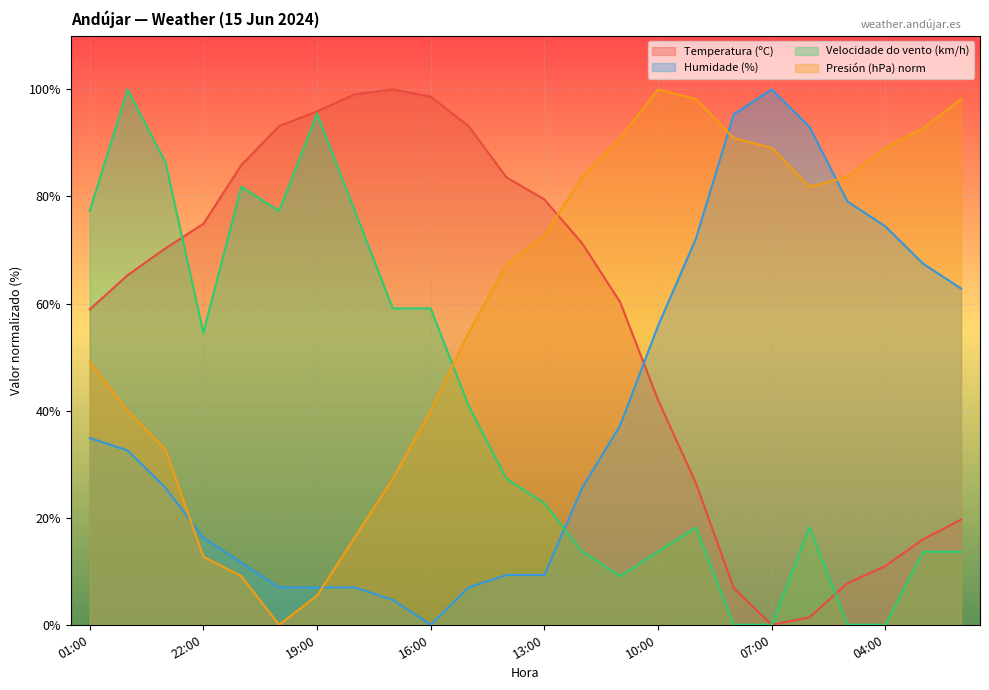

At how many categories does at least one series exceed 94?

10